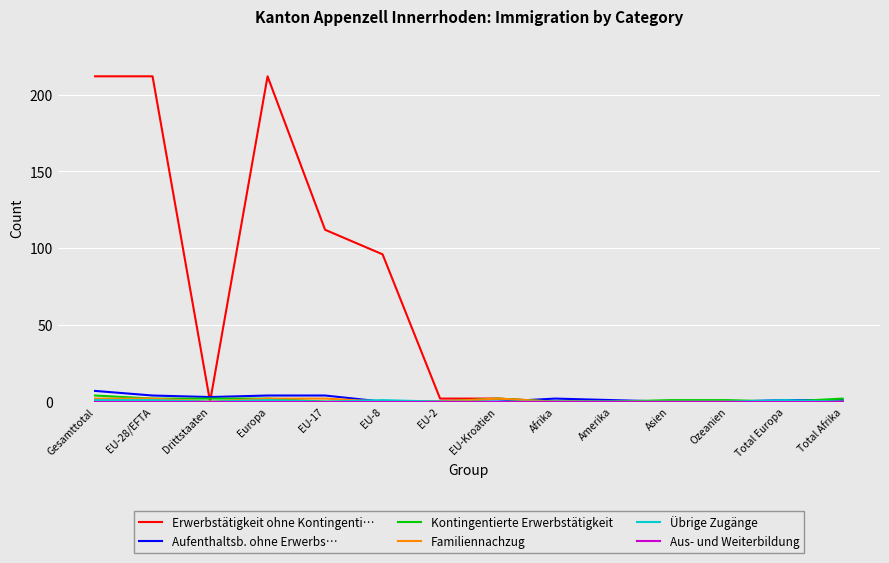

The Kontingentierte Erwerbstätigkeit series shows 0 at Afrika. True or false?

True